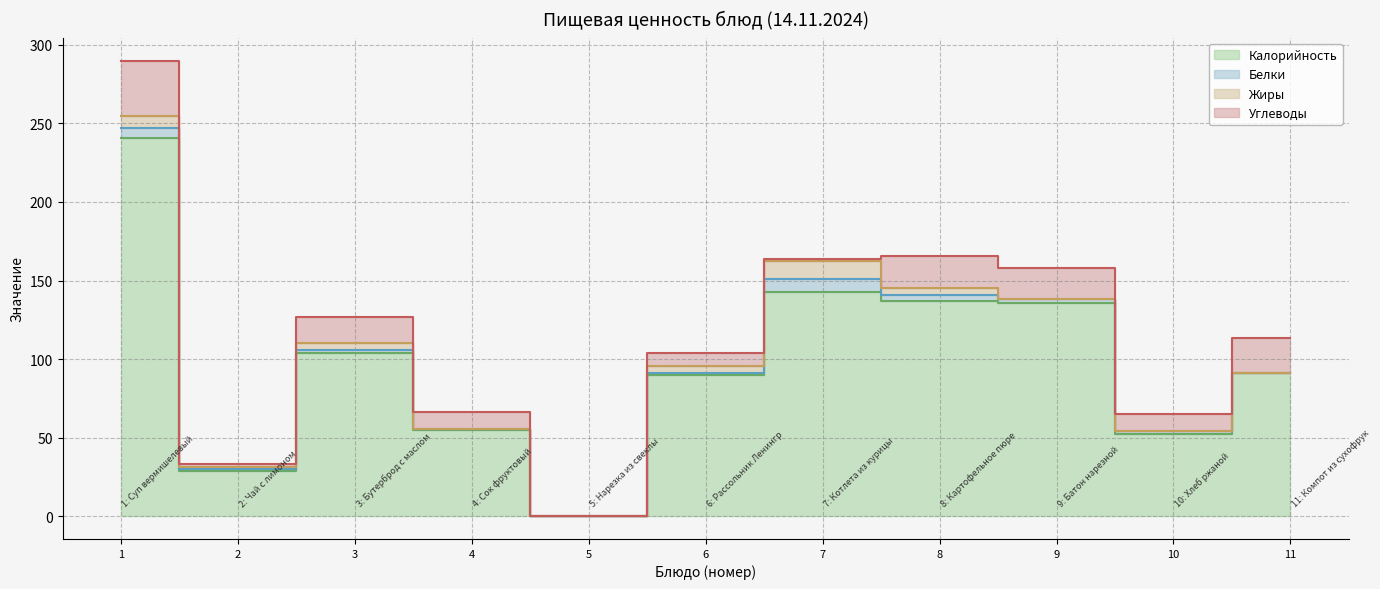

Is the value of Углеводы at Бутерброд с маслом greater than the value of Жиры at Суп вермишелевый?

Yes